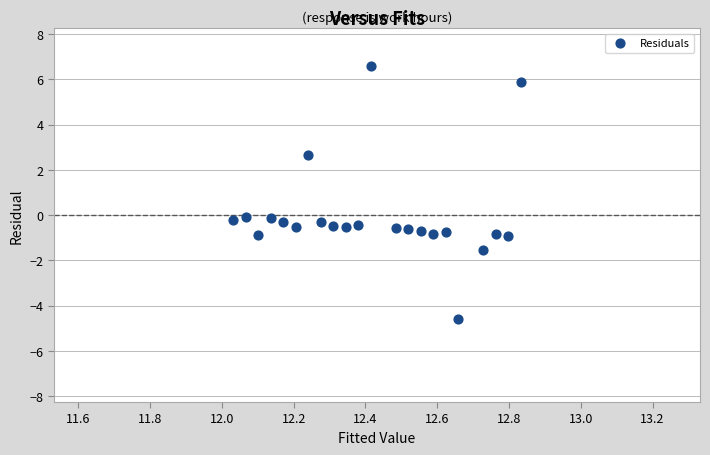

What is the range of Y values (max minus min)?

11.2